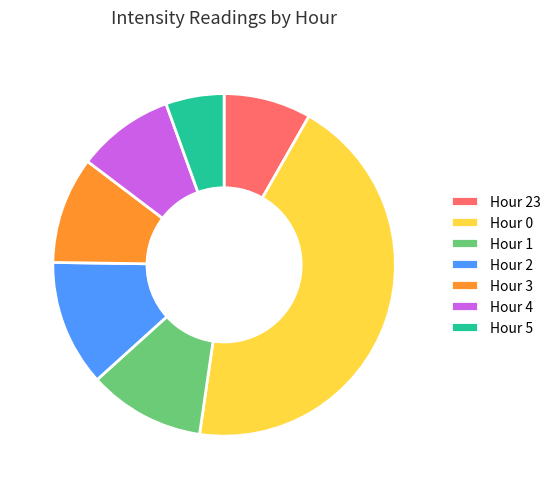

What is the ratio of the value at Hour 5 to the value at Hour 4?

0.6